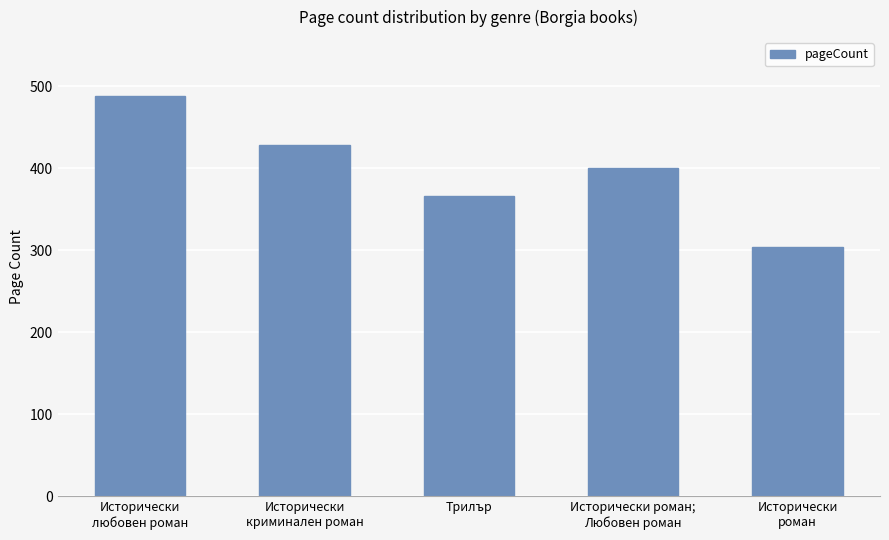

List the labels in order of value, smallest first.

Исторически
роман, Трилър, Исторически роман;
Любовен роман, Исторически
криминален роман, Исторически
любовен роман